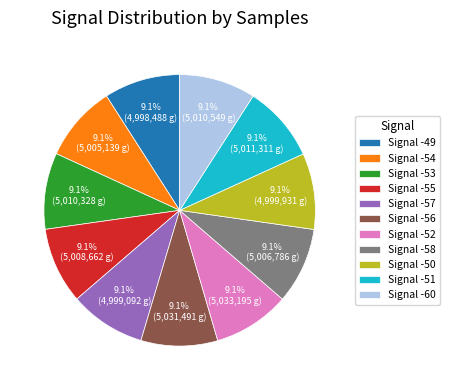

Is the sum of Signal -53 and Signal -52 greater than half?

No